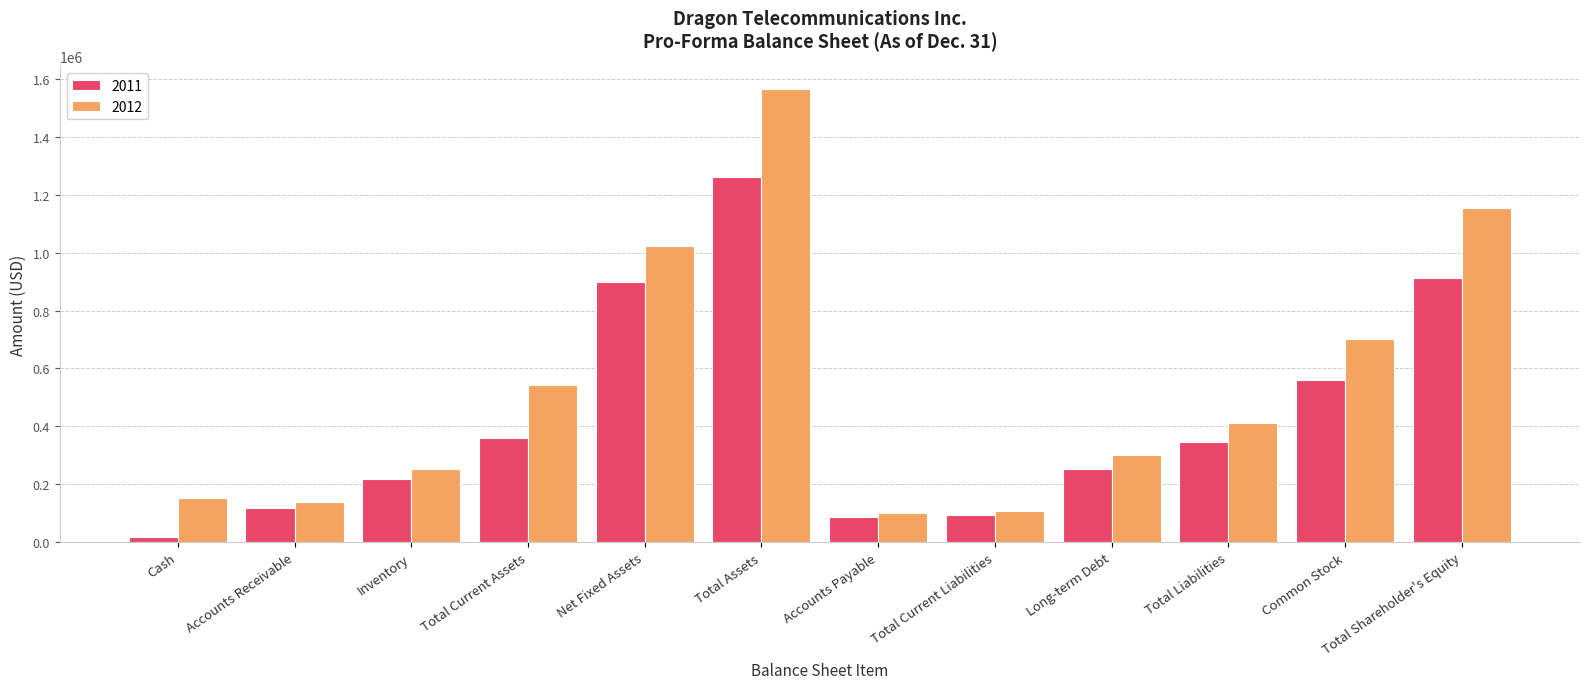

How many bars are there in total?

24